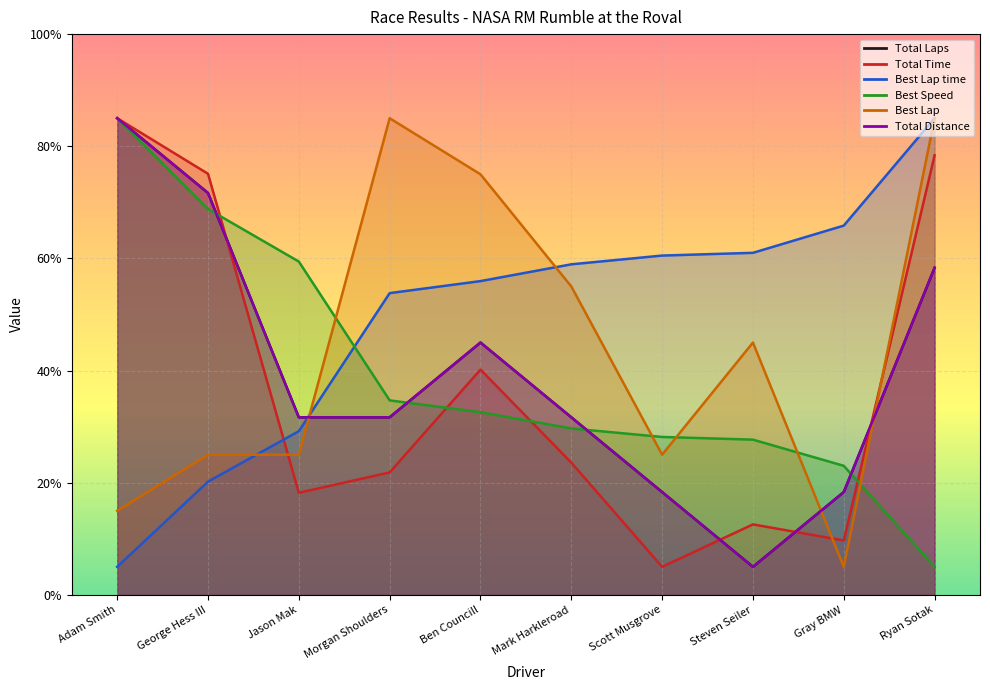

True or false: Total Distance has a value of 45.0 at Ben Councill.

True